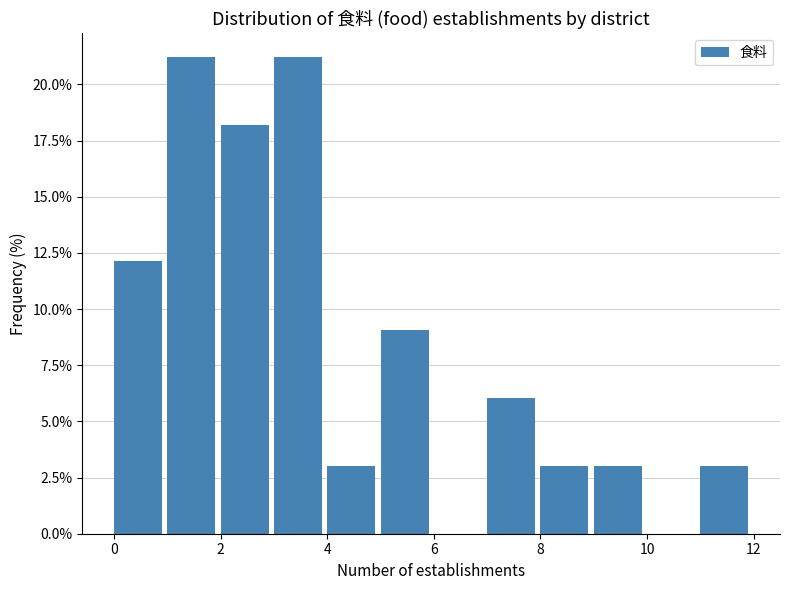

Reading left to right, list every bar in this chart as the range it spans on the x-axis followed by its height. The values are not printed on the chart, so give them approximately, as read against the axis.

0 to 1: 12
1 to 2: 21
2 to 3: 18
3 to 4: 21
4 to 5: 3
5 to 6: 9
6 to 7: 0
7 to 8: 6
8 to 9: 3
9 to 10: 3
10 to 11: 0
11 to 12: 3